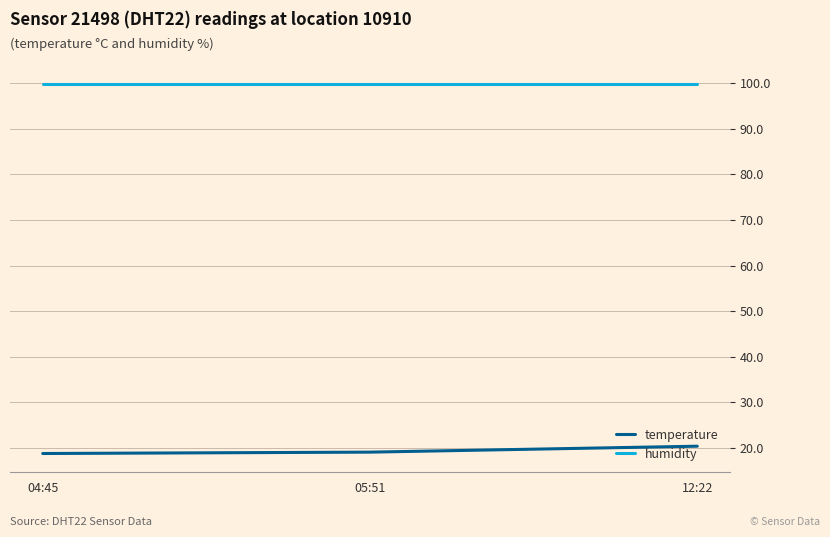

The value of temperature at 05:51 is 19.1. True or false?

True